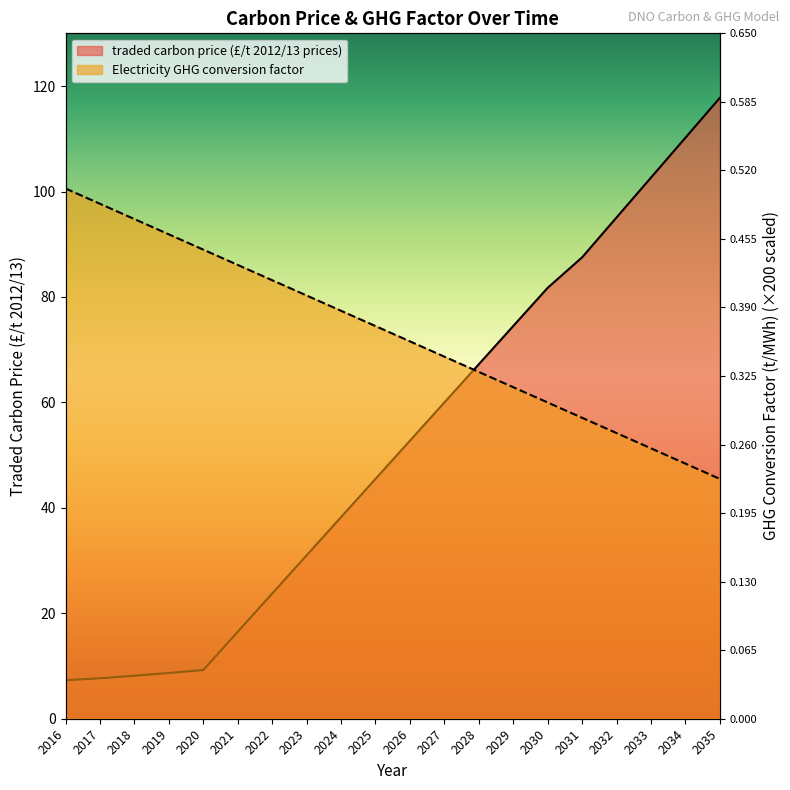

At how many categories does at least one series exceed 96?

5